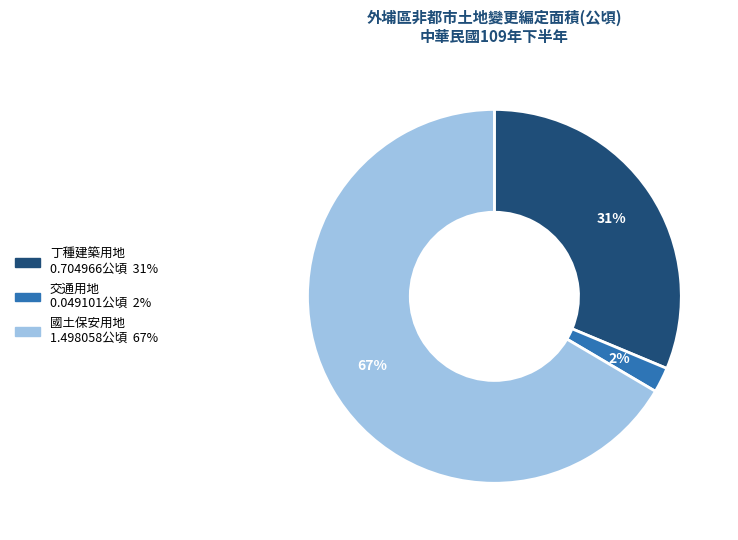

Rank the categories by value from lowest to highest.

交通用地, 丁種建築用地, 國土保安用地